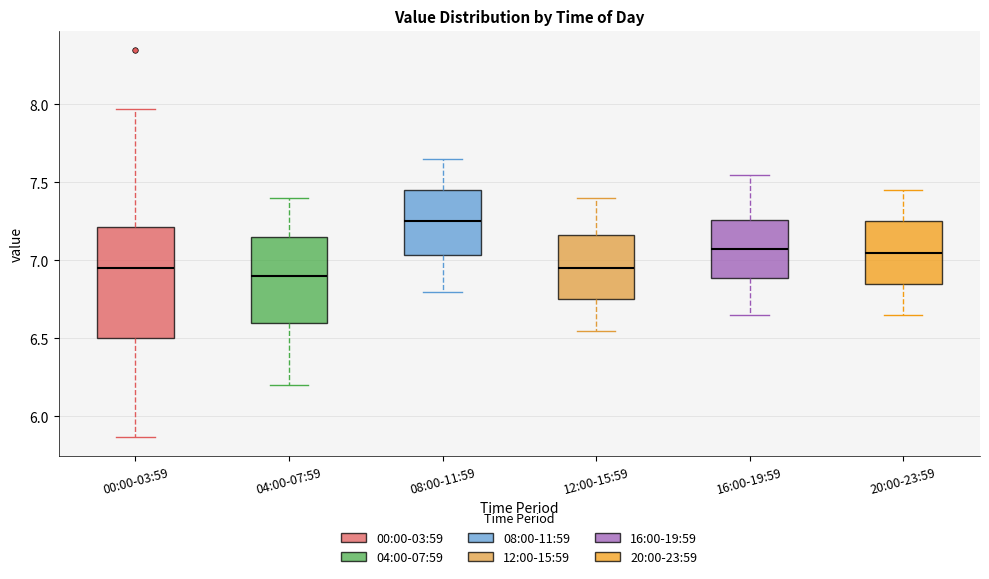

Where is the upper edge of the box for 16:00-19:59 on the y-axis? The values are not printed on the chart, so give them approximately, as read against the axis.

7.25